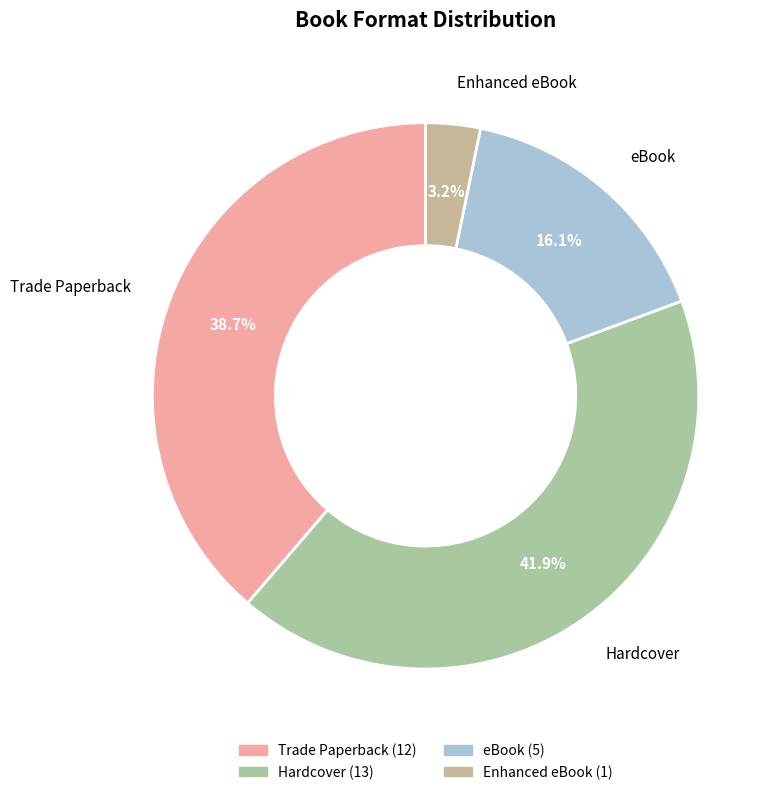

Is eBook the majority of the pie?

No